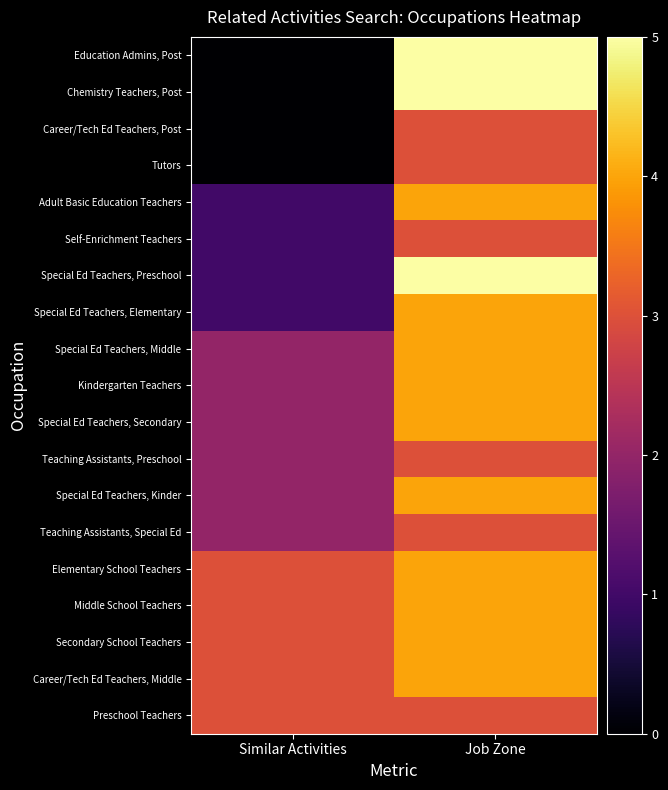

What is the spread (max minus min) of values at Job Zone?

2